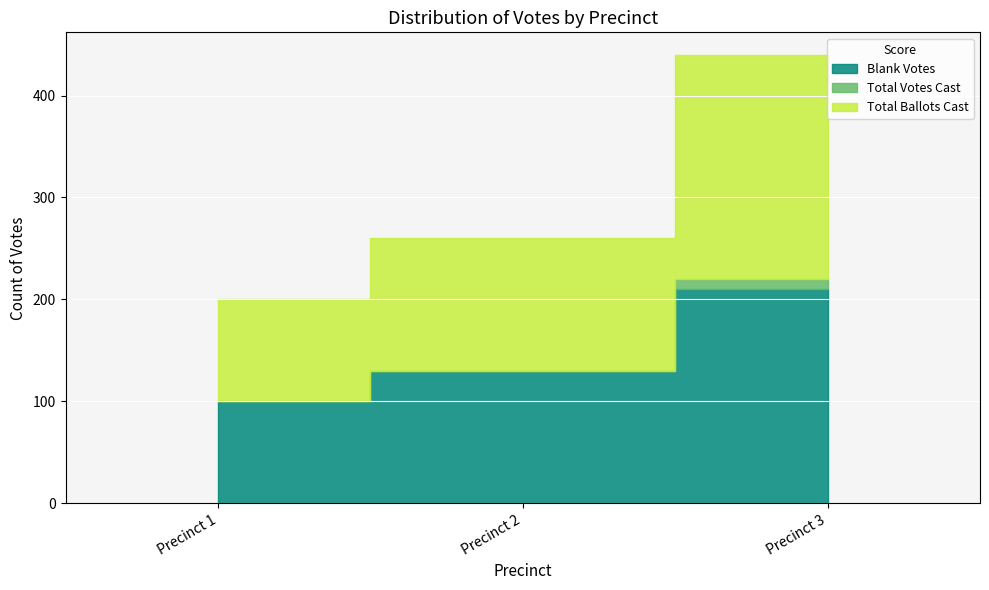

Where is Total Ballots Cast nearest to the value 160?

Precinct 2